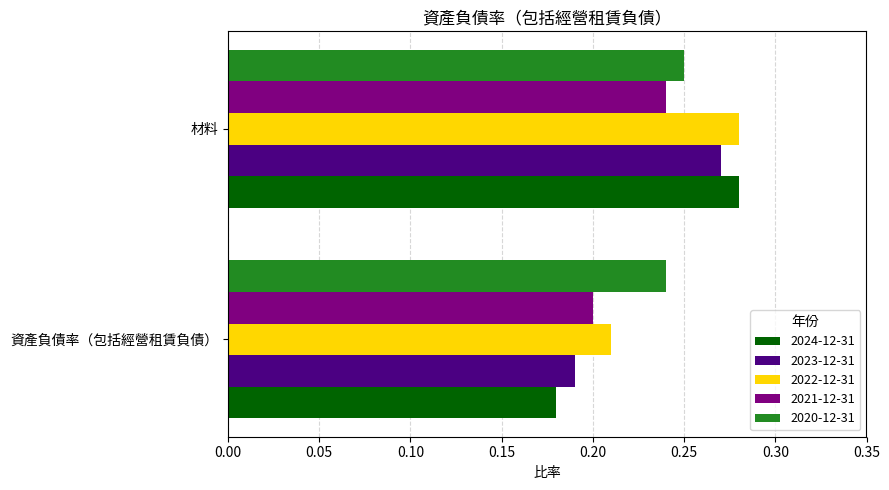

Where is 2021-12-31 nearest to the value 0?

資產負債率（包括經營租賃負債）